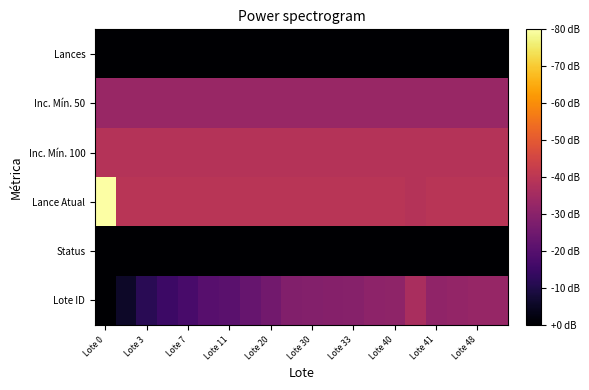

How many series are shown in this chart?

6